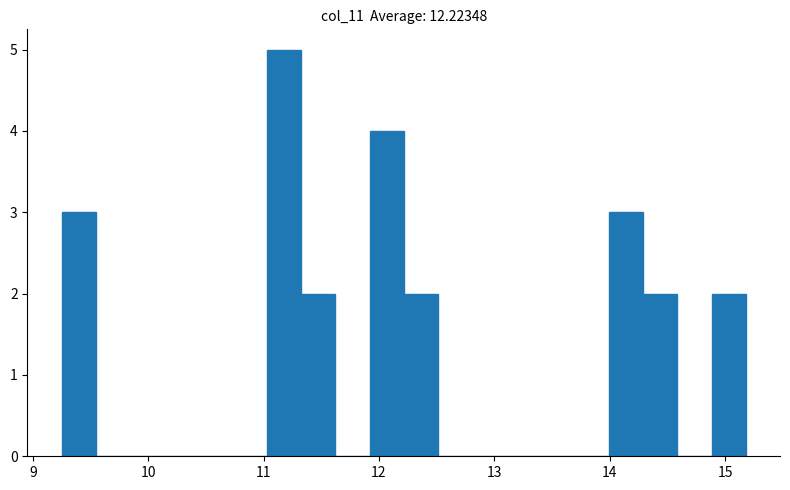

Read against the x-axis, roughly where is the centre of the tallest bar?

11.2